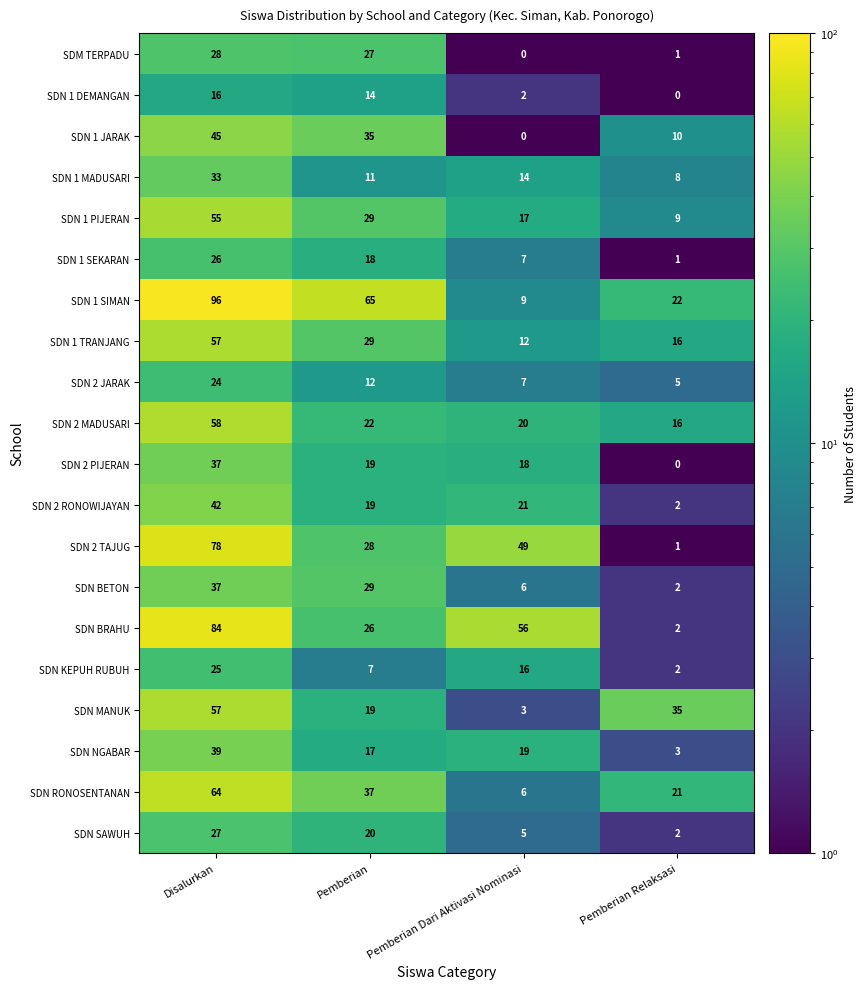

The SDN 1 TRANJANG series shows 24 at Pemberian Relaksasi. True or false?

False